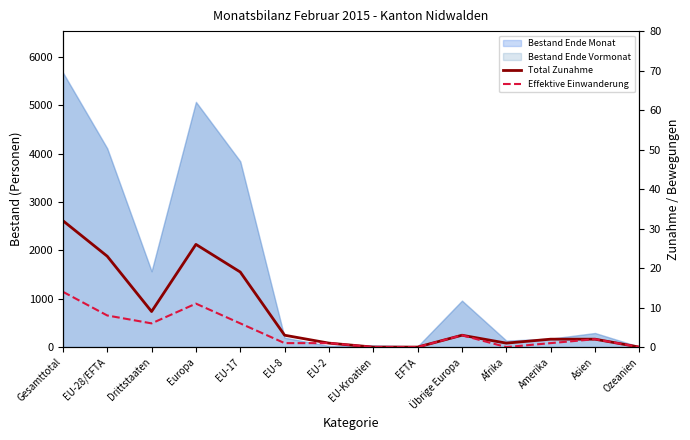

At how many categories does at least one series exceed 8?

5